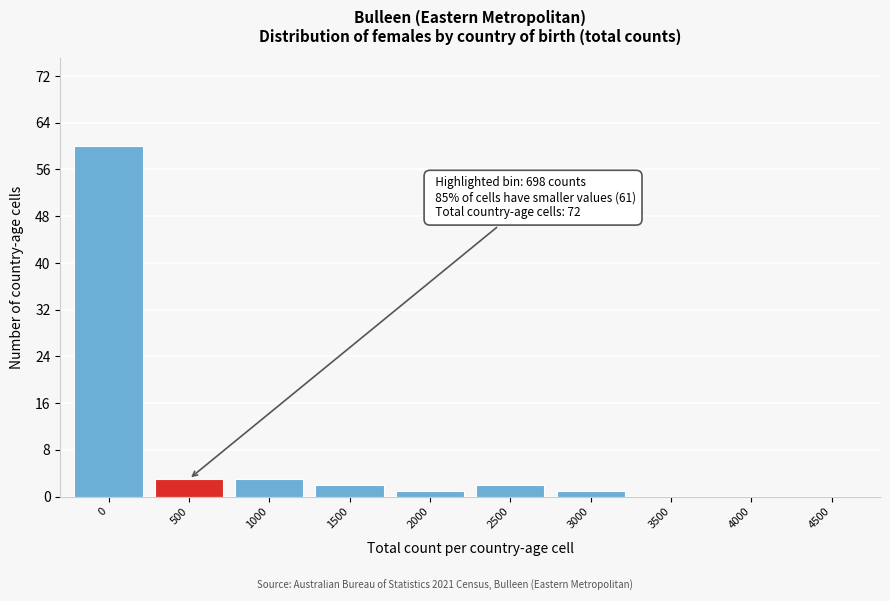

Reading left to right, transcribe all the data shown in this chart.

0=60	500=3	1000=3	1500=2	2000=1	2500=2	3000=1	3500=0	4000=0	4500=0